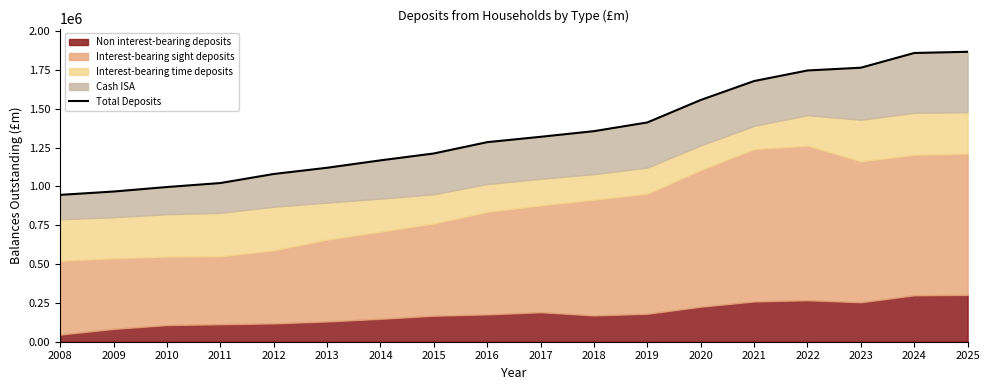

Which category has the lowest value across all series?

2008